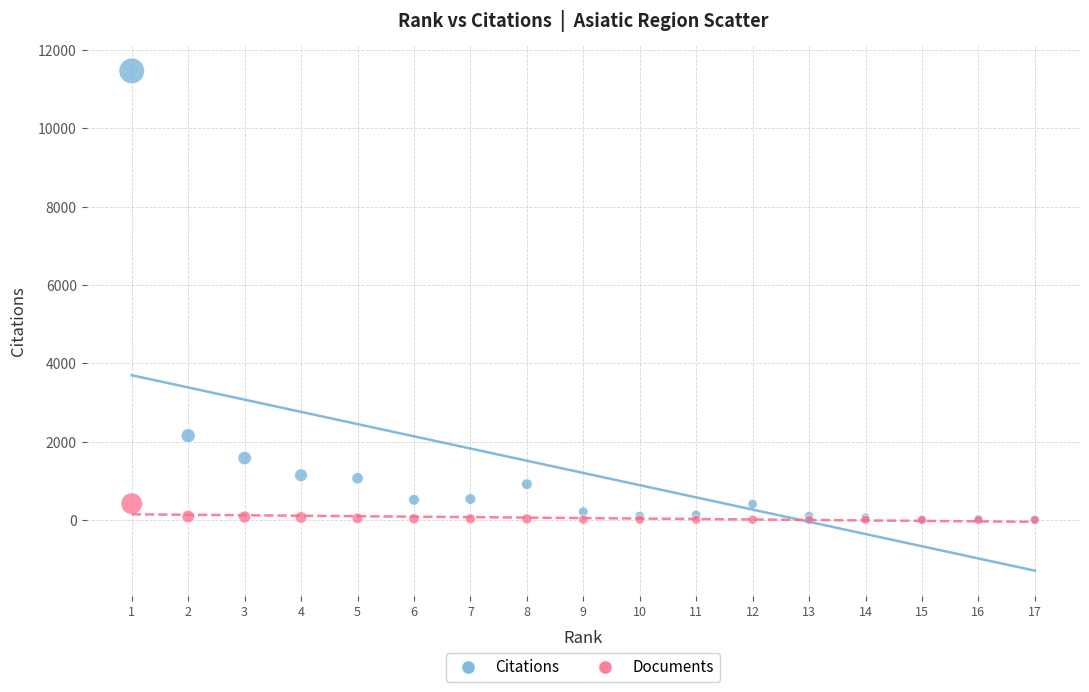

Which series reaches the maximum Y coordinate?

Citations